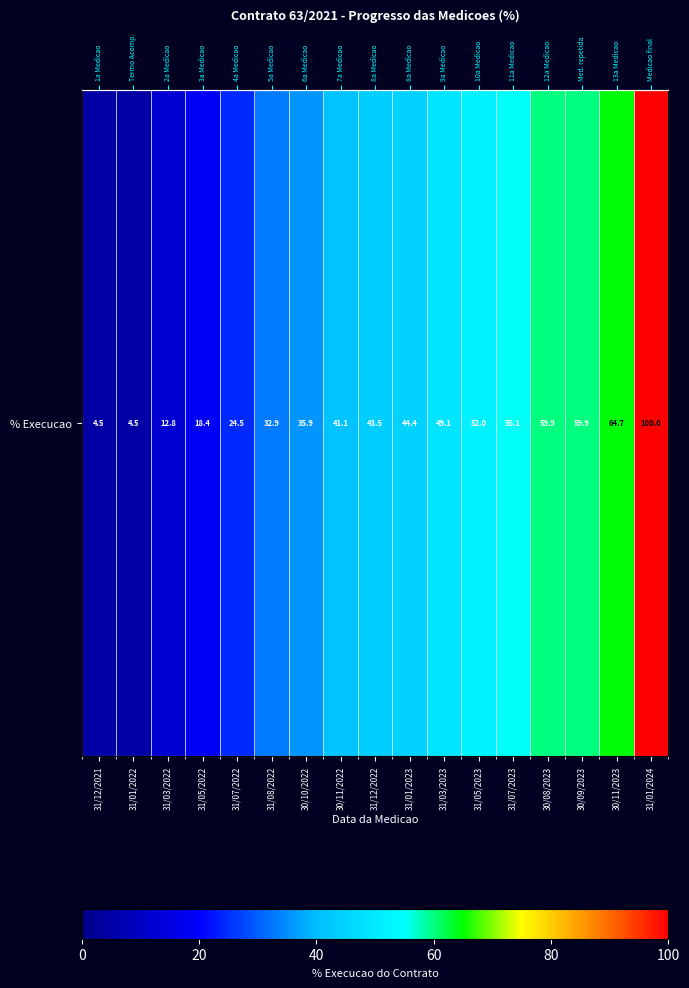

Rank the categories by value from lowest to highest.

31/12/2021, 31/01/2022, 31/03/2022, 31/05/2022, 31/07/2022, 31/08/2022, 30/10/2022, 30/11/2022, 31/12/2022, 31/01/2023, 31/03/2023, 31/05/2023, 31/07/2023, 30/08/2023, 30/09/2023, 30/11/2023, 31/01/2024